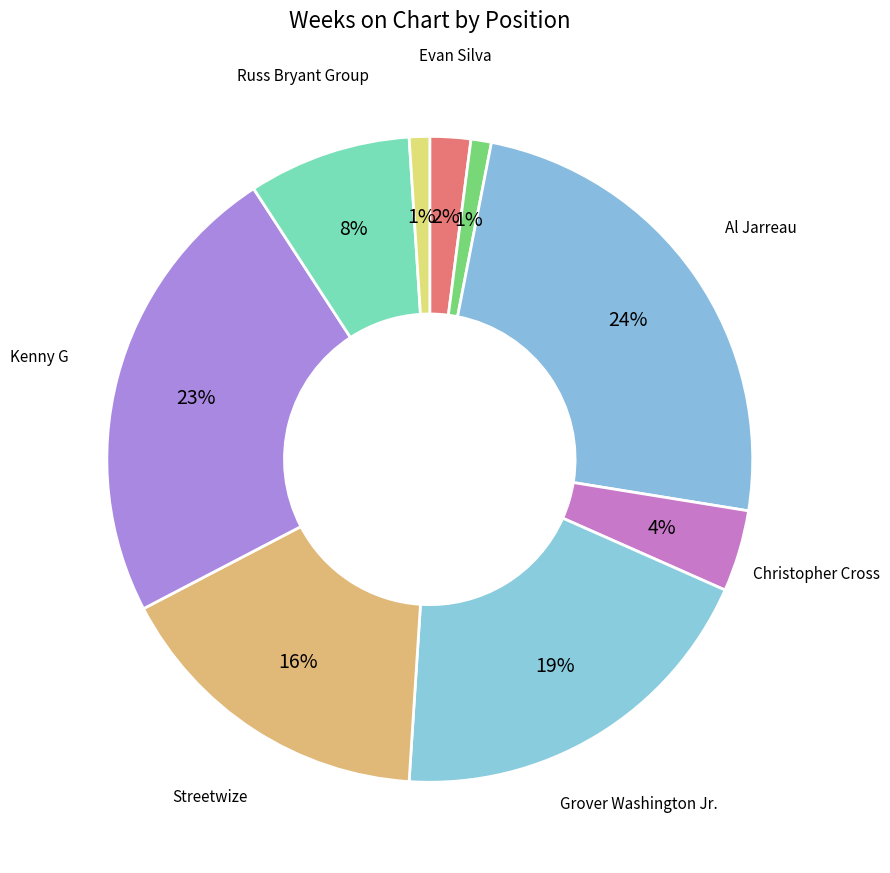

How many segments does this pie chart have?

9